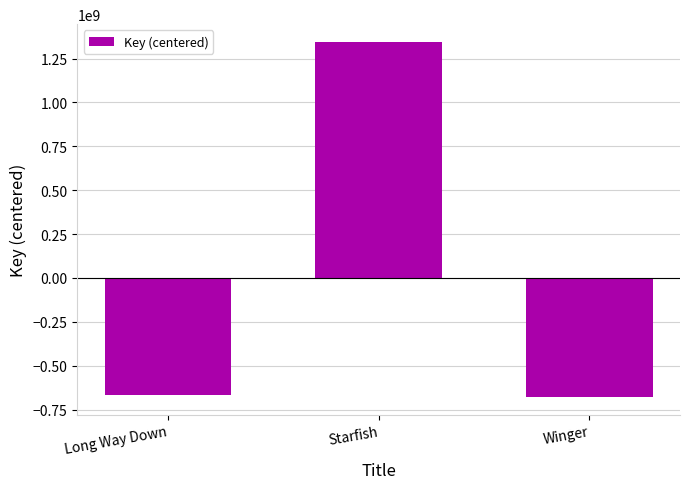

Where is the data nearest to the value 332665977?

Long Way Down